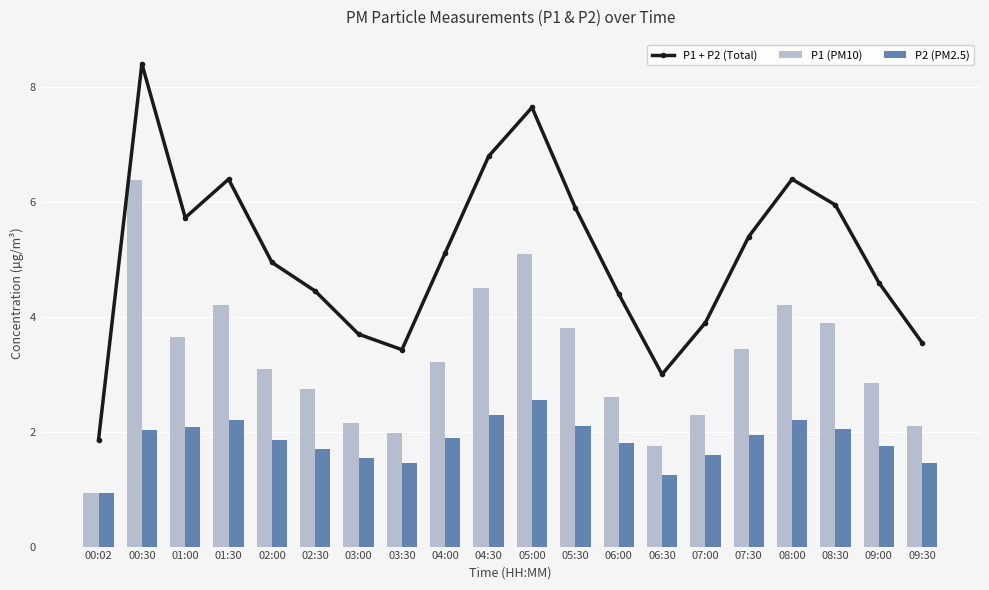

Reading right to left, list all the values displayed in this chart.

P1 + P2 (Total): 09:30=3.5	09:00=4.6	08:30=5.9	08:00=6.4	07:30=5.4	07:00=3.9	06:30=3.0	06:00=4.4	05:30=5.9	05:00=7.6	04:30=6.8	04:00=5.1	03:30=3.4	03:00=3.7	02:30=4.5	02:00=5.0	01:30=6.4	01:00=5.7	00:30=8.4	00:02=1.9
P1 (PM10): 09:30=2.1	09:00=2.9	08:30=3.9	08:00=4.2	07:30=3.5	07:00=2.3	06:30=1.8	06:00=2.6	05:30=3.8	05:00=5.1	04:30=4.5	04:00=3.2	03:30=2.0	03:00=2.1	02:30=2.8	02:00=3.1	01:30=4.2	01:00=3.6	00:30=6.4	00:02=0.9
P2 (PM2.5): 09:30=1.4	09:00=1.8	08:30=2.0	08:00=2.2	07:30=1.9	07:00=1.6	06:30=1.2	06:00=1.8	05:30=2.1	05:00=2.5	04:30=2.3	04:00=1.9	03:30=1.4	03:00=1.6	02:30=1.7	02:00=1.9	01:30=2.2	01:00=2.1	00:30=2.0	00:02=0.9